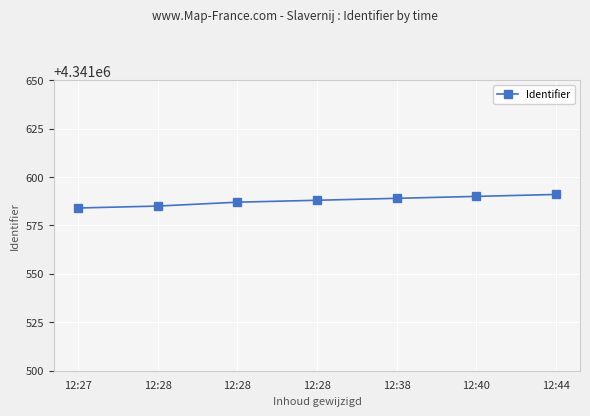

At which label does the data first exceed 4341588?

12:38